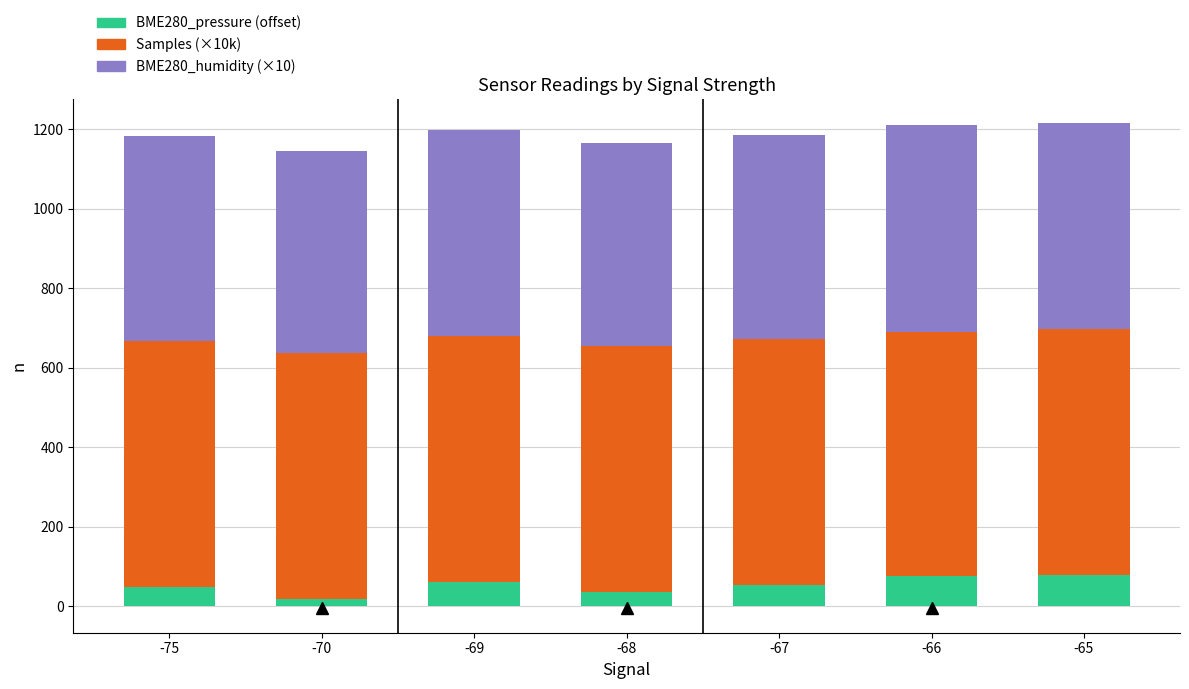

Count the number of data series in this chart.

3